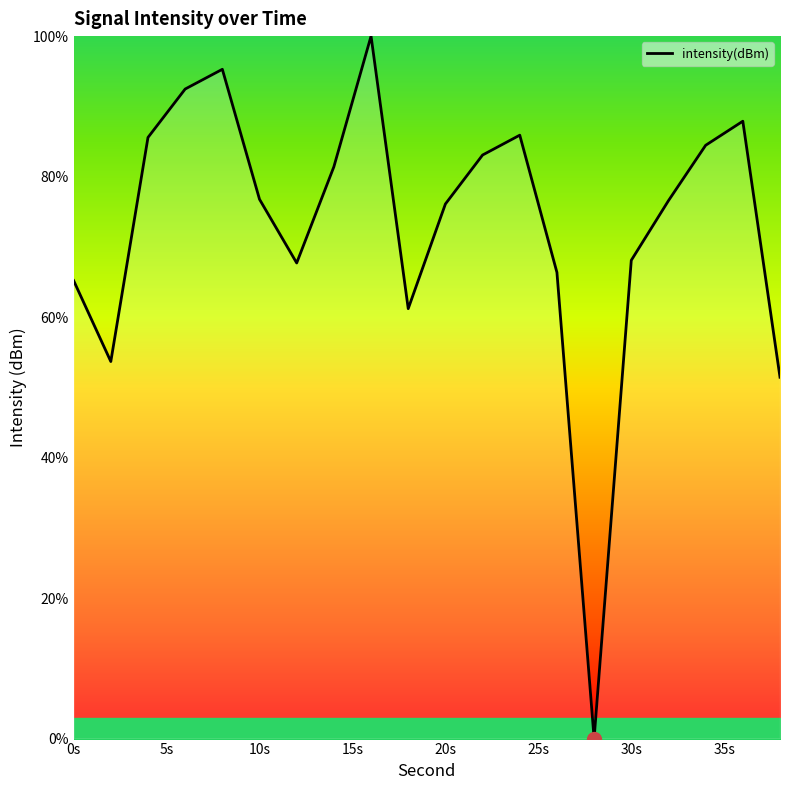

What is the maximum value shown in the chart?

100.0